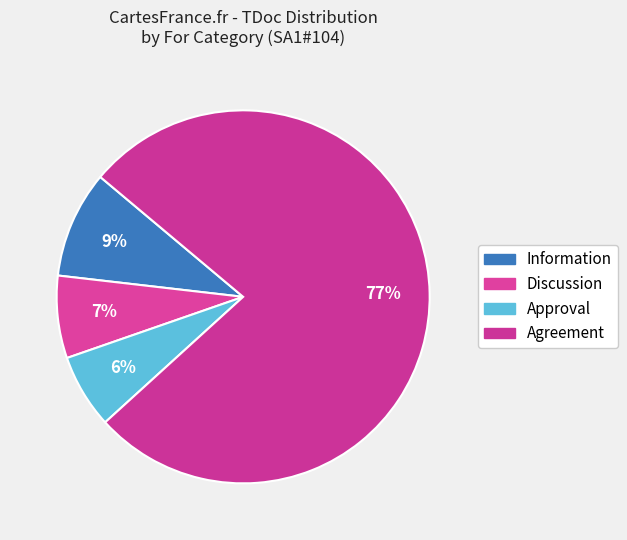

How many segments does this pie chart have?

4